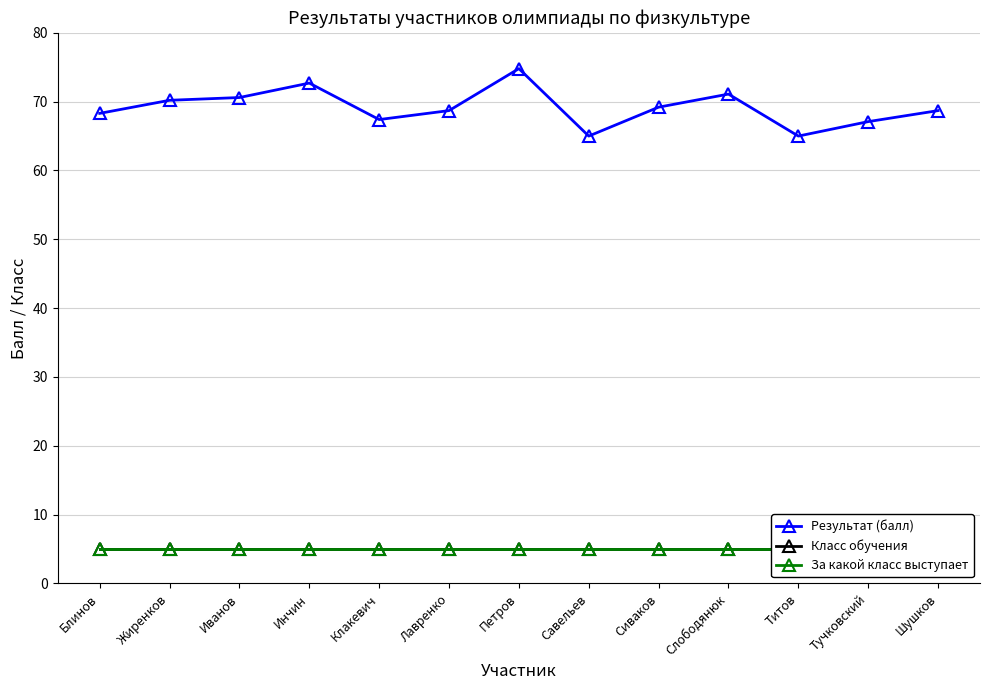

Reading right to left, extract all data points from this chart.

Результат (балл): 68.7	67.1	65.0	71.1	69.2	65.0	74.8	68.7	67.4	72.7	70.6	70.2	68.3
Класс обучения: 5.0	5.0	5.0	5.0	5.0	5.0	5.0	5.0	5.0	5.0	5.0	5.0	5.0
За какой класс выступает: 5.0	5.0	5.0	5.0	5.0	5.0	5.0	5.0	5.0	5.0	5.0	5.0	5.0